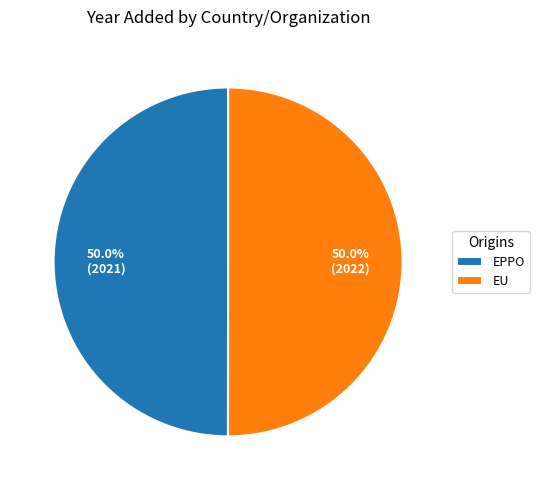

The EU slice represents 50% of the pie. True or false?

True